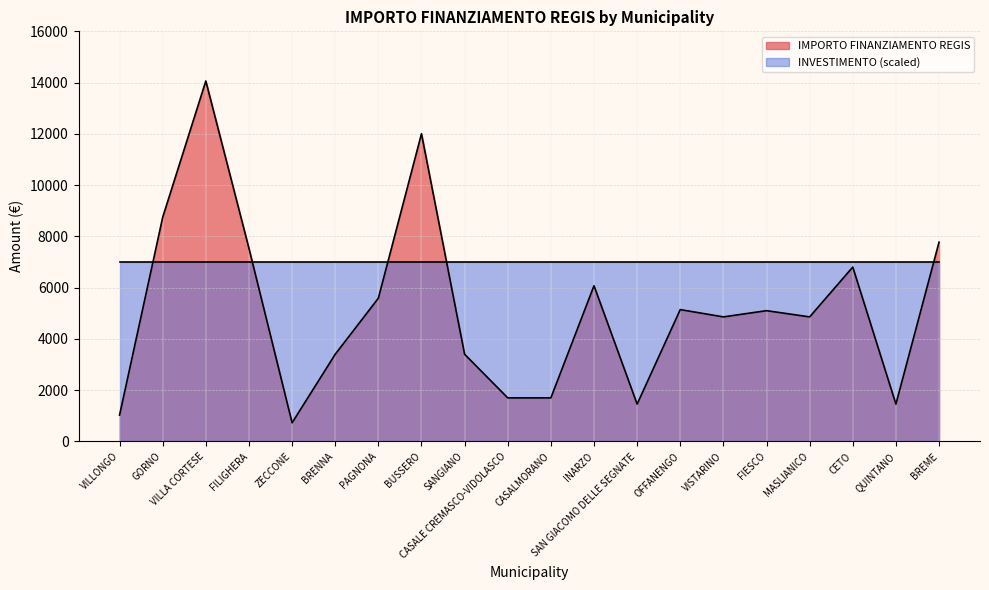

Reading left to right, list all the values displayed in this chart.

VILLONGO=1029	GORNO=8748	VILLA CORTESE=14063	FILIGHERA=7533	ZECCONE=729	BRENNA=3402	PAGNONA=5589	BUSSERO=12005	SANGIANO=3402	CASALE CREMASCO-VIDOLASCO=1701	CASALMORANO=1701	INARZO=6075	SAN GIACOMO DELLE SEGNATE=1458	OFFANENGO=5145	VISTARINO=4860	FIESCO=5103	MASLIANICO=4860	CETO=6804	QUINTANO=1458	BREME=7776